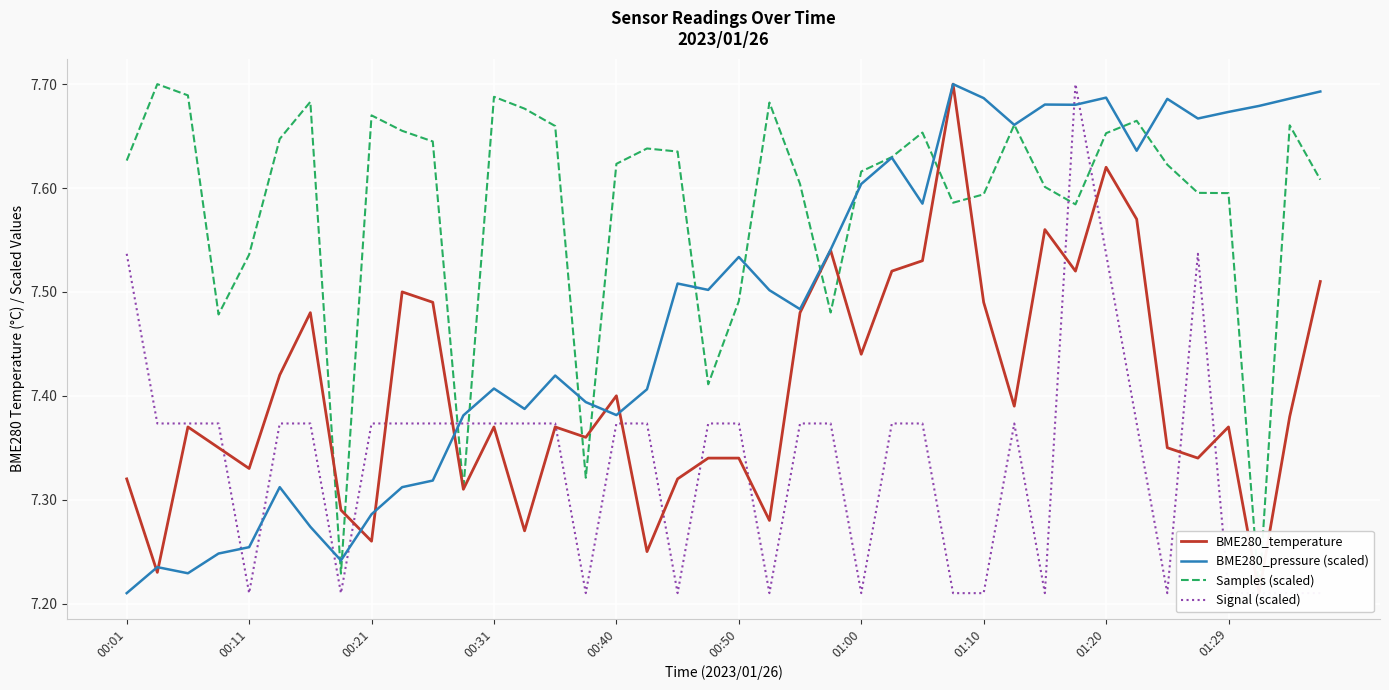

At which label is BME280_pressure (scaled) closest to 7?

00:01